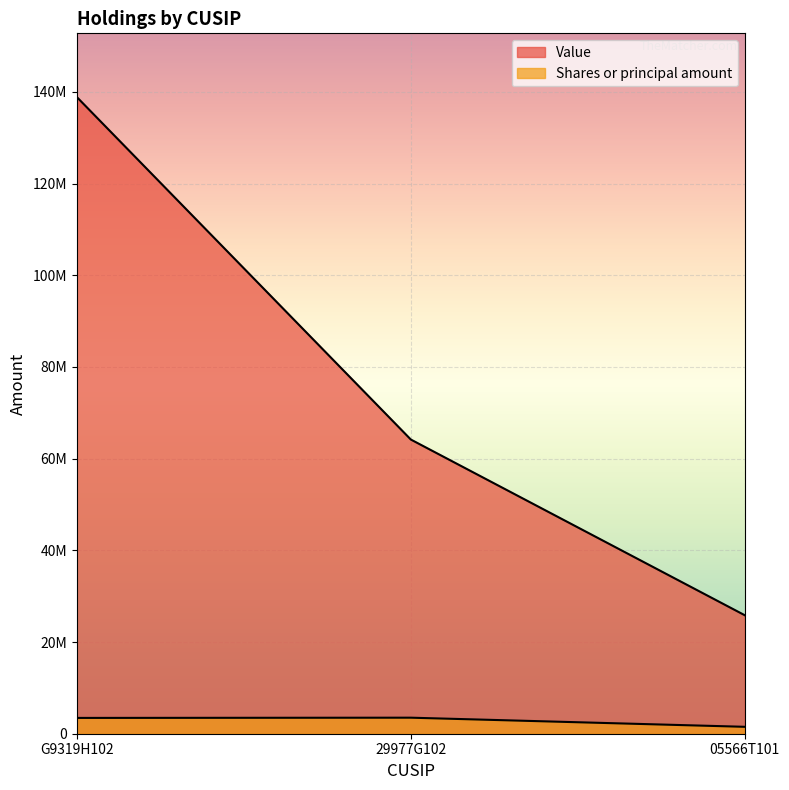

What are all the series names shown in the legend?

Value, Shares or principal amount